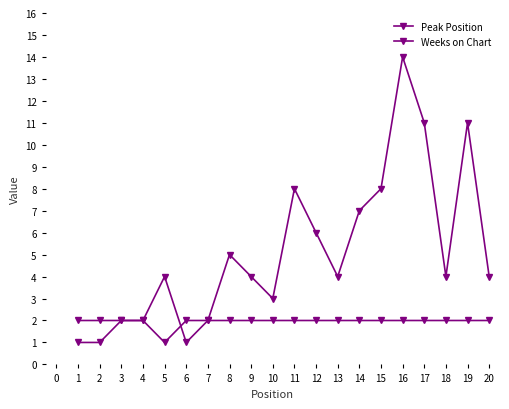

What is the minimum value for Peak Position?

1